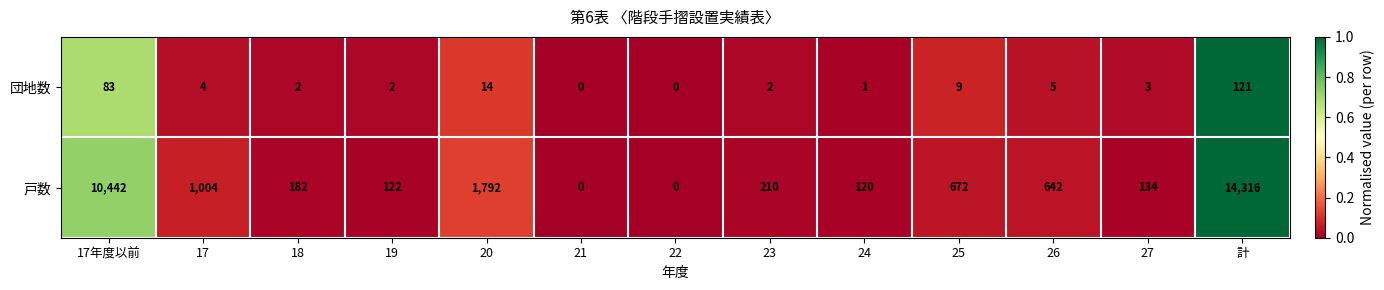

The value of 戸数 at 17 is 1004. True or false?

True